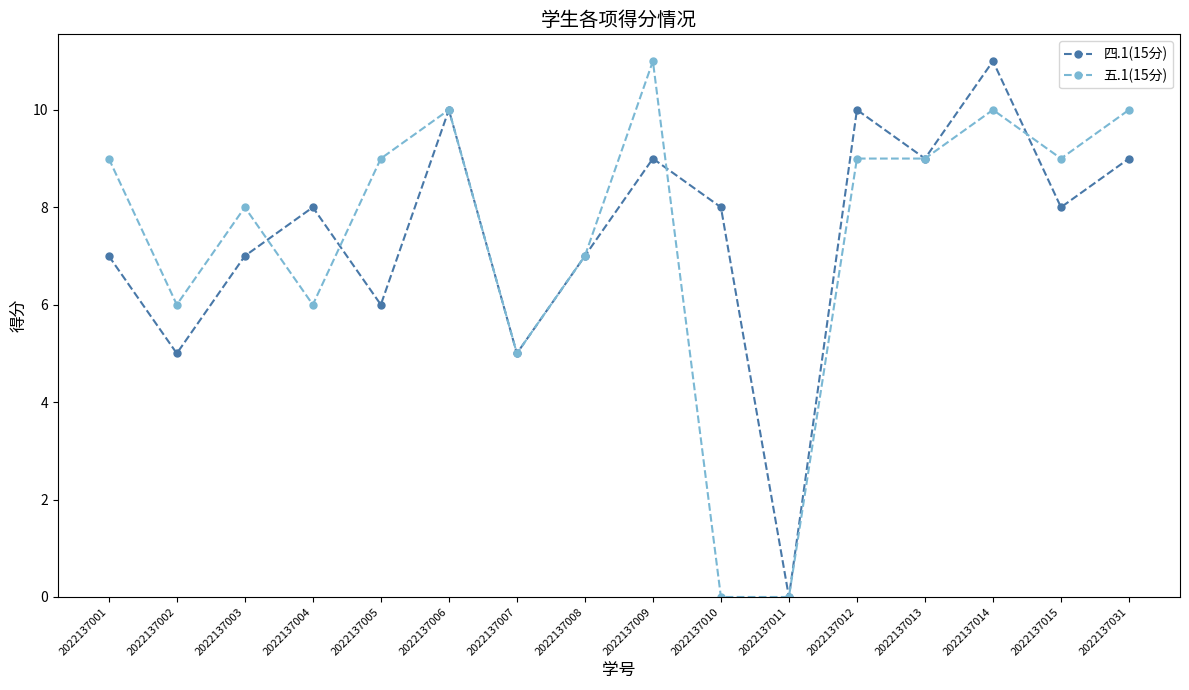

What is the difference between the 五.1(15分) values at 2022137002 and 2022137012?

3